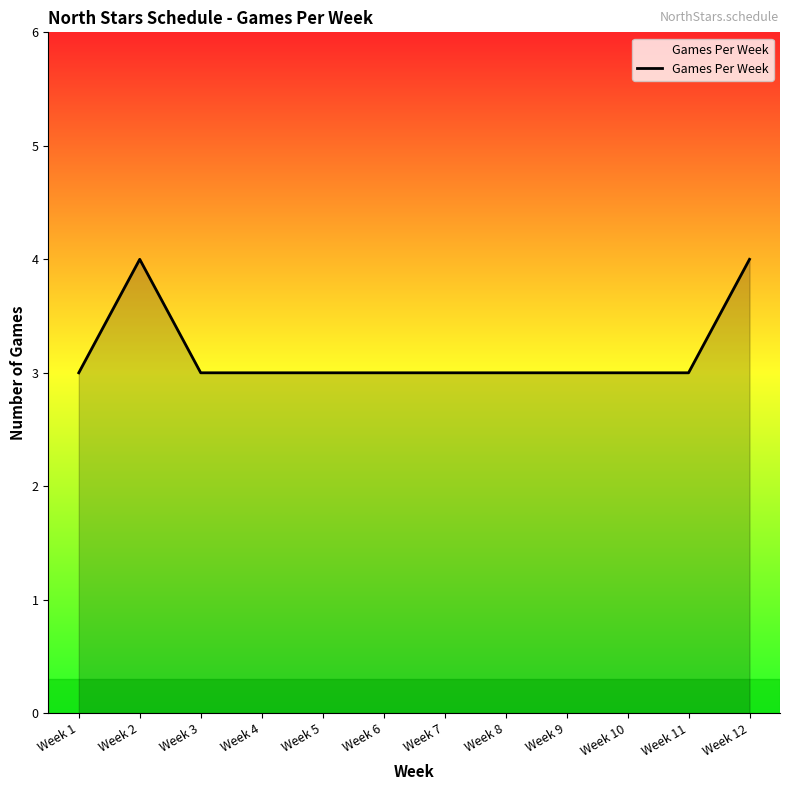

What is the difference between the maximum and minimum values?

1